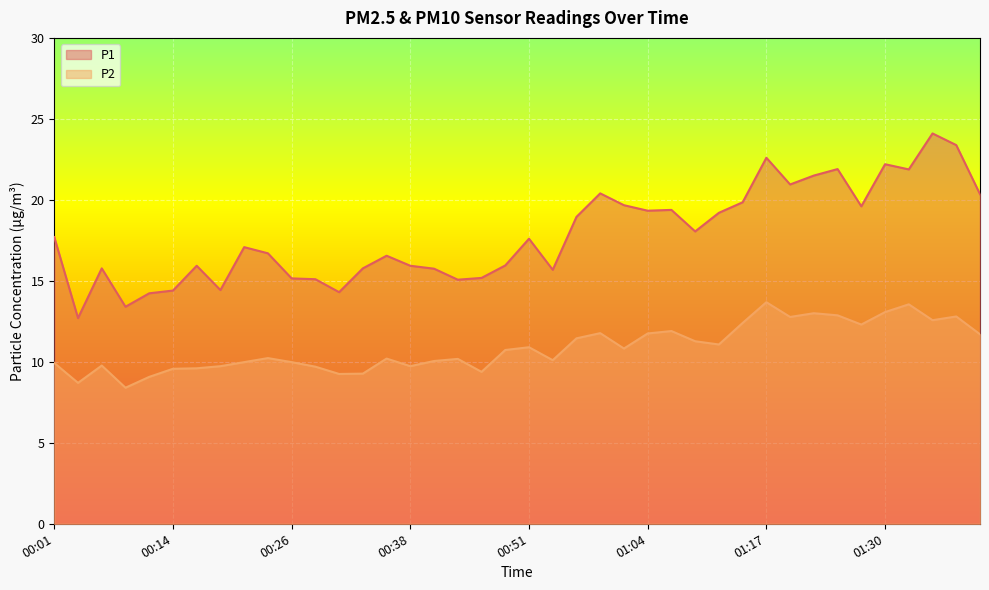

What is the value of the P1 point at the 9th from the left?

17.1